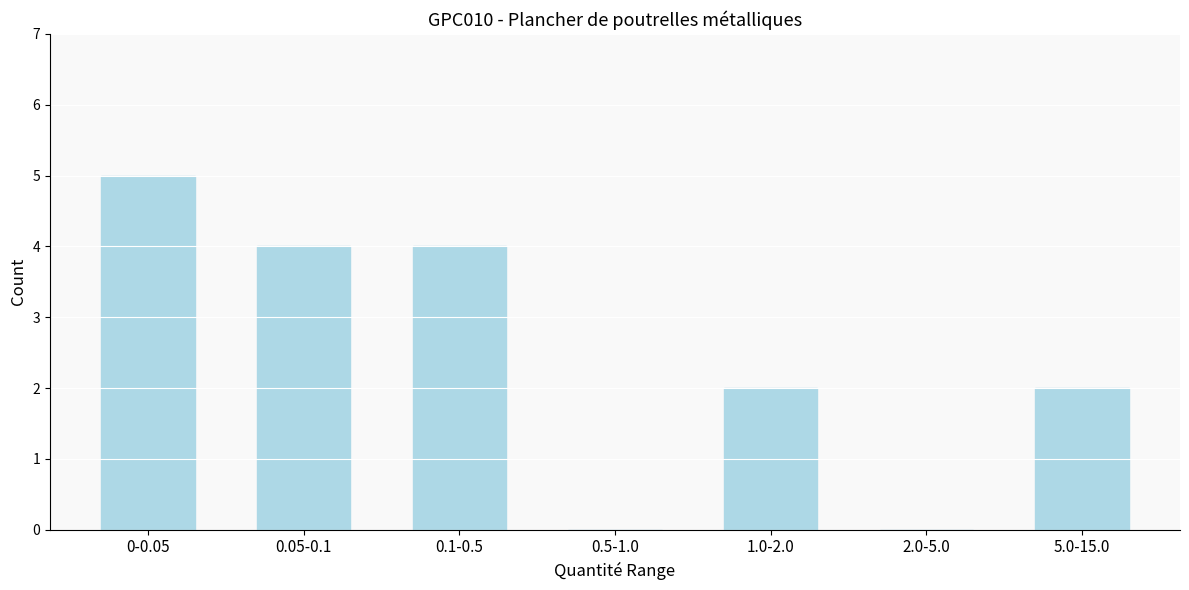

Reading left to right, list all the values displayed in this chart.

0-0.05=5	0.05-0.1=4	0.1-0.5=4	0.5-1.0=0	1.0-2.0=2	2.0-5.0=0	5.0-15.0=2